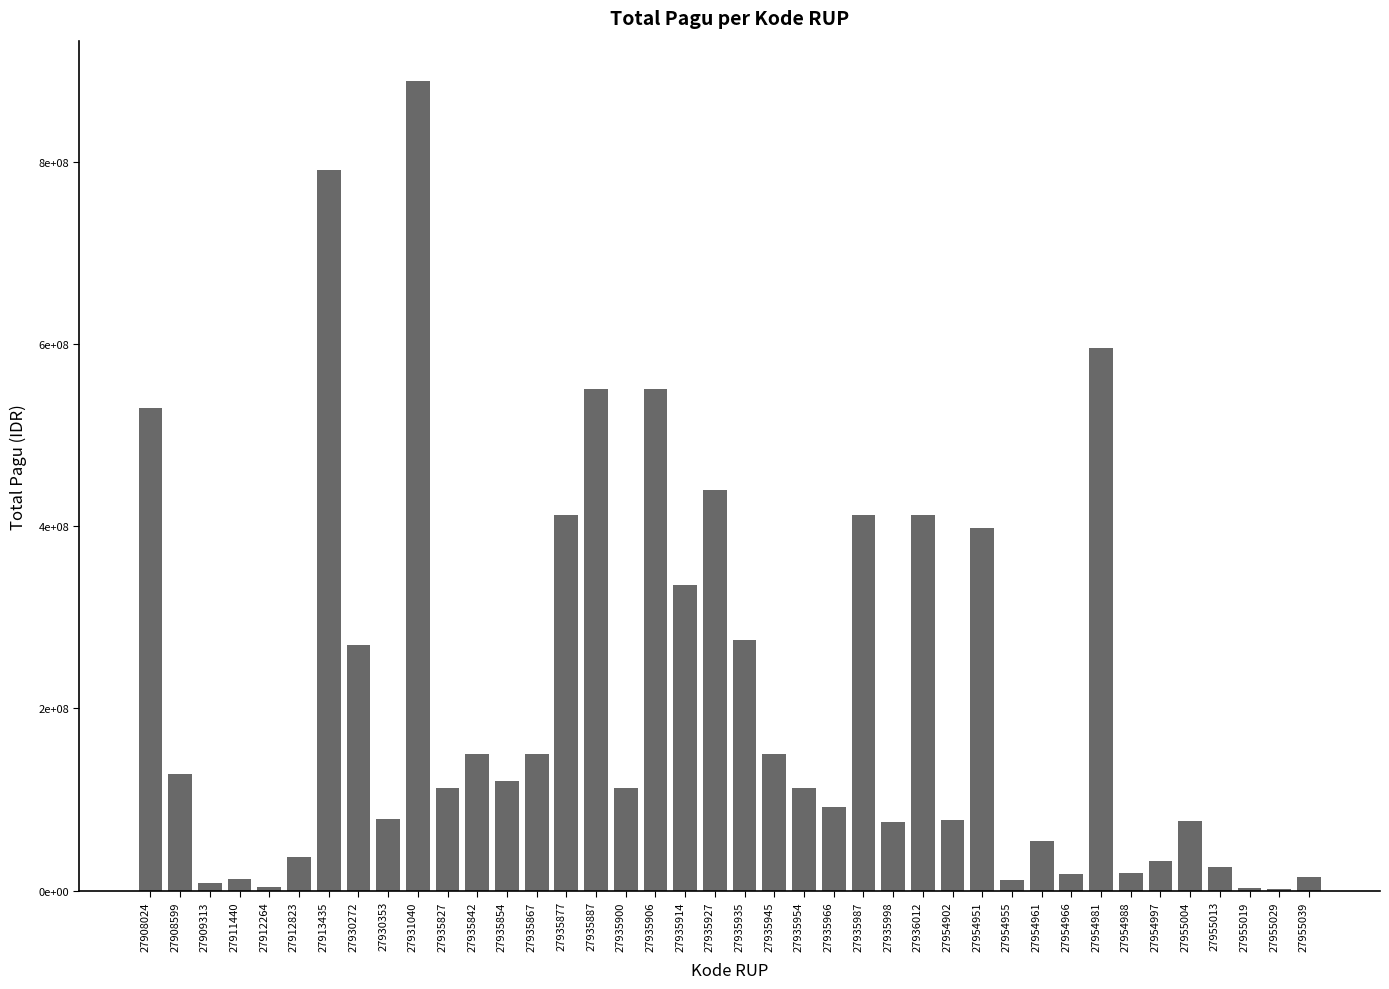

Are the bars horizontal?

No